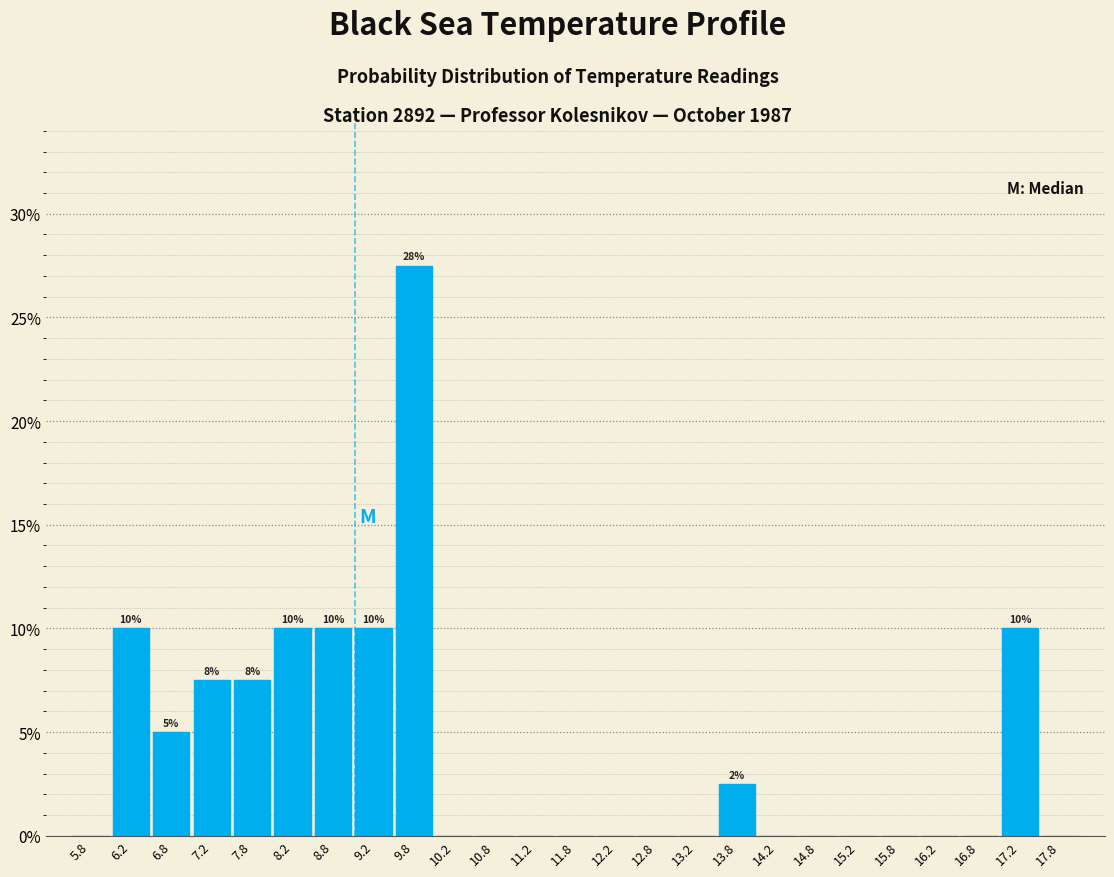

Over which range of the x-axis is the bar tallest?

9.5 to 10.0